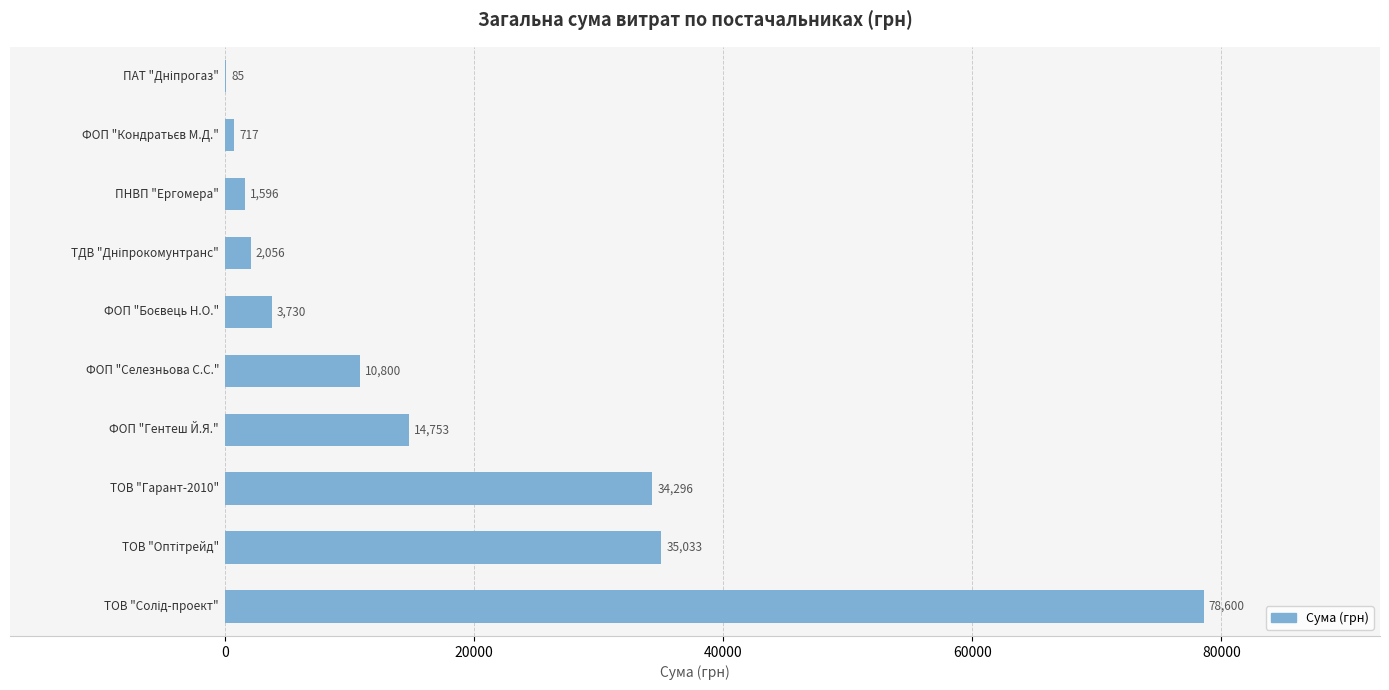

What is the greatest value displayed?

78600.0